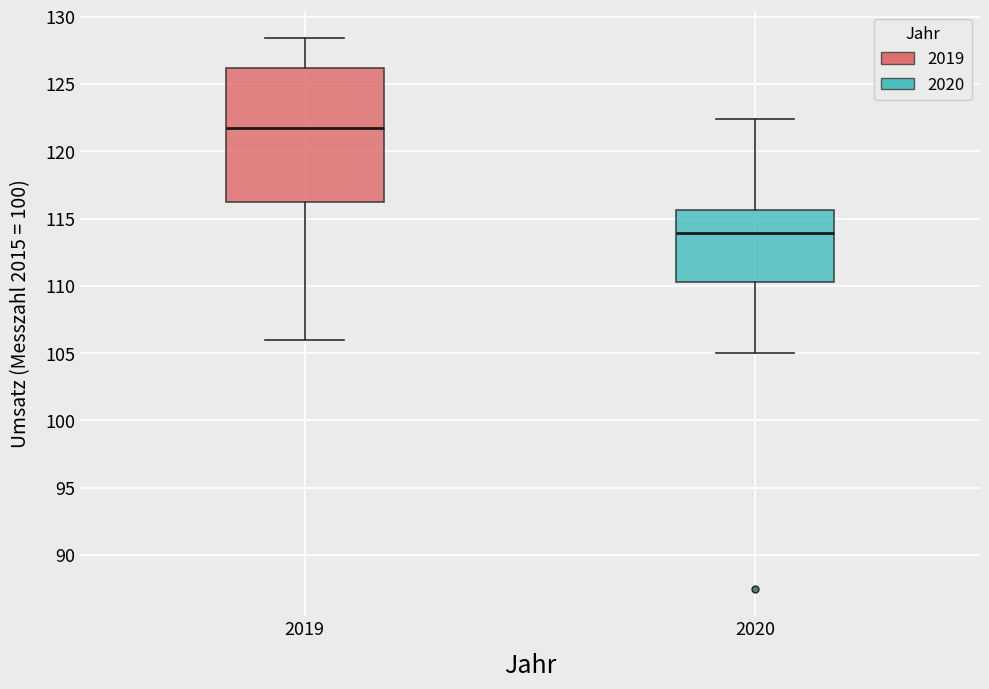

Reading left to right, transcribe this box plot: for each box, give where its median line is, the range the box spans, and where its two whiskers end, as read against the y-axis. The values are not printed on the chart, so give them approximately, as read against the axis.

2019: median 122.0, box 116.5 to 126.0, whiskers 106.0 to 128.5
2020: median 114.0, box 110.5 to 115.5, whiskers 105.0 to 122.5